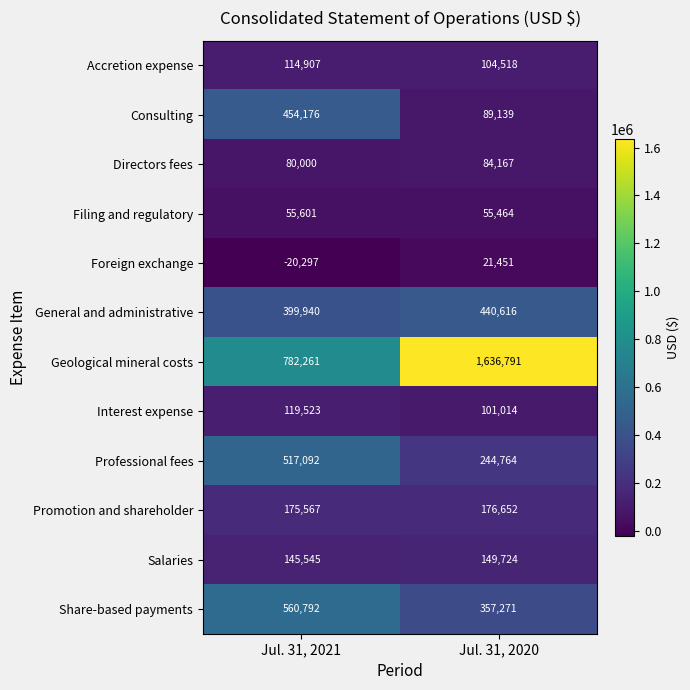

What is the difference between the maximum and minimum values in the Salaries series?

4179